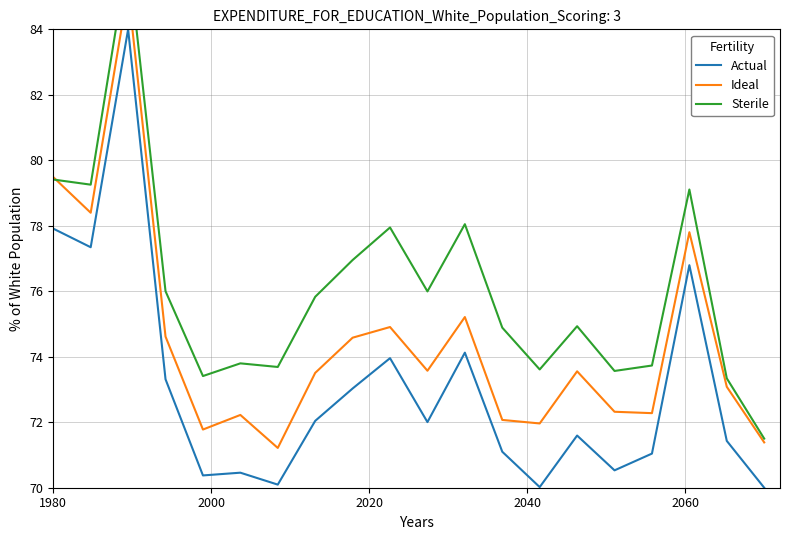

What is the maximum value for Actual?

84.0